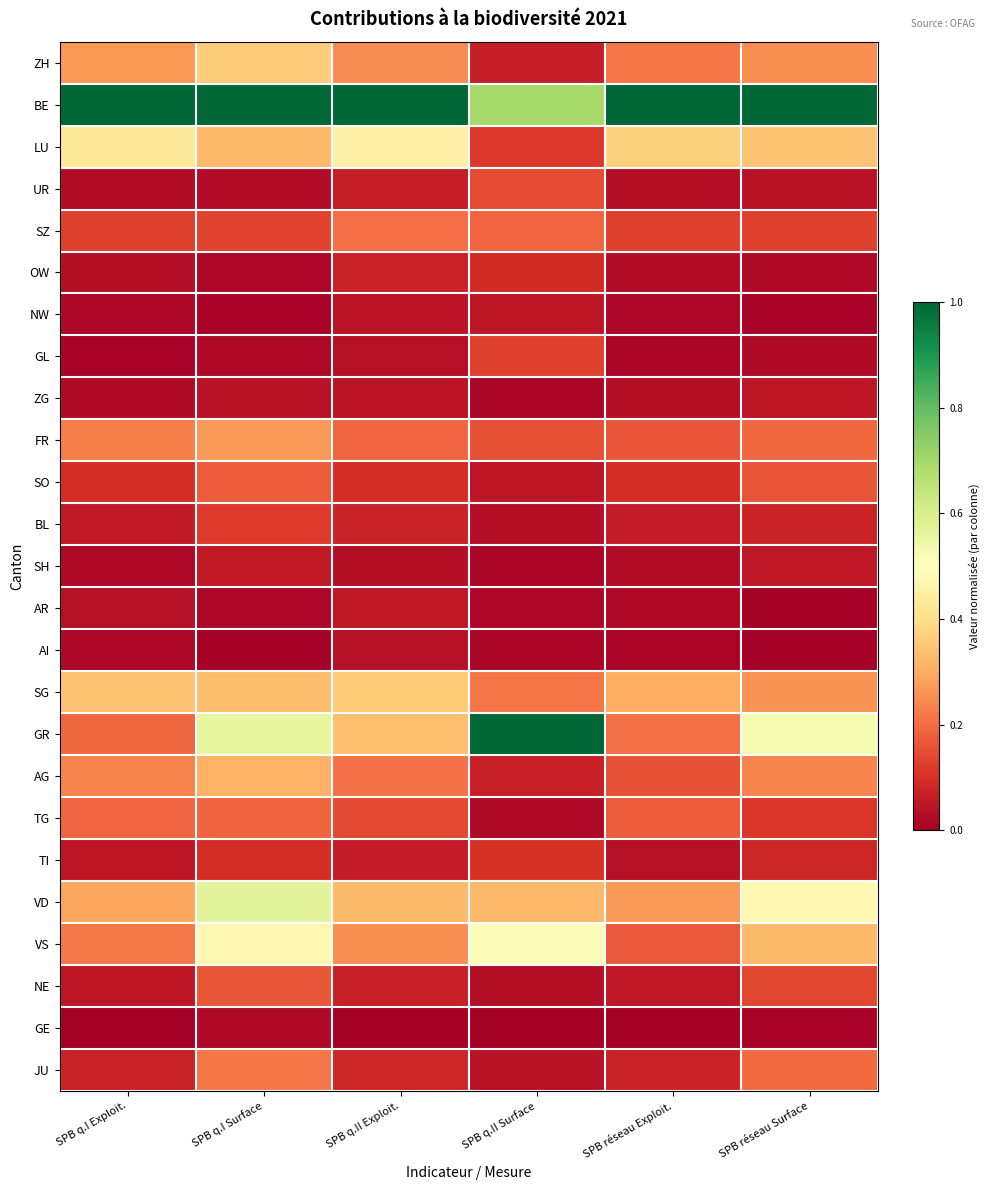

Reading left to right, what are all the values shown in this chart?

ZH: SPB q.I Exploit.=0.3	SPB q.I Surface=0.4	SPB q.II Exploit.=0.2	SPB q.II Surface=0.1	SPB réseau Exploit.=0.2	SPB réseau Surface=0.3
BE: SPB q.I Exploit.=1.0	SPB q.I Surface=1.0	SPB q.II Exploit.=1.0	SPB q.II Surface=0.7	SPB réseau Exploit.=1.0	SPB réseau Surface=1.0
LU: SPB q.I Exploit.=0.4	SPB q.I Surface=0.3	SPB q.II Exploit.=0.5	SPB q.II Surface=0.1	SPB réseau Exploit.=0.4	SPB réseau Surface=0.3
UR: SPB q.I Exploit.=0.0	SPB q.I Surface=0.0	SPB q.II Exploit.=0.1	SPB q.II Surface=0.1	SPB réseau Exploit.=0.0	SPB réseau Surface=0.0
SZ: SPB q.I Exploit.=0.1	SPB q.I Surface=0.1	SPB q.II Exploit.=0.2	SPB q.II Surface=0.2	SPB réseau Exploit.=0.1	SPB réseau Surface=0.1
OW: SPB q.I Exploit.=0.0	SPB q.I Surface=0.0	SPB q.II Exploit.=0.1	SPB q.II Surface=0.1	SPB réseau Exploit.=0.0	SPB réseau Surface=0.0
NW: SPB q.I Exploit.=0.0	SPB q.I Surface=0.0	SPB q.II Exploit.=0.0	SPB q.II Surface=0.0	SPB réseau Exploit.=0.0	SPB réseau Surface=0.0
GL: SPB q.I Exploit.=0.0	SPB q.I Surface=0.0	SPB q.II Exploit.=0.0	SPB q.II Surface=0.1	SPB réseau Exploit.=0.0	SPB réseau Surface=0.0
ZG: SPB q.I Exploit.=0.0	SPB q.I Surface=0.0	SPB q.II Exploit.=0.0	SPB q.II Surface=0.0	SPB réseau Exploit.=0.0	SPB réseau Surface=0.0
FR: SPB q.I Exploit.=0.2	SPB q.I Surface=0.3	SPB q.II Exploit.=0.2	SPB q.II Surface=0.2	SPB réseau Exploit.=0.2	SPB réseau Surface=0.2
SO: SPB q.I Exploit.=0.1	SPB q.I Surface=0.2	SPB q.II Exploit.=0.1	SPB q.II Surface=0.0	SPB réseau Exploit.=0.1	SPB réseau Surface=0.2
BL: SPB q.I Exploit.=0.1	SPB q.I Surface=0.1	SPB q.II Exploit.=0.1	SPB q.II Surface=0.0	SPB réseau Exploit.=0.1	SPB réseau Surface=0.1
SH: SPB q.I Exploit.=0.0	SPB q.I Surface=0.1	SPB q.II Exploit.=0.0	SPB q.II Surface=0.0	SPB réseau Exploit.=0.0	SPB réseau Surface=0.1
AR: SPB q.I Exploit.=0.0	SPB q.I Surface=0.0	SPB q.II Exploit.=0.1	SPB q.II Surface=0.0	SPB réseau Exploit.=0.0	SPB réseau Surface=0.0
AI: SPB q.I Exploit.=0.0	SPB q.I Surface=0.0	SPB q.II Exploit.=0.0	SPB q.II Surface=0.0	SPB réseau Exploit.=0.0	SPB réseau Surface=0.0
SG: SPB q.I Exploit.=0.3	SPB q.I Surface=0.3	SPB q.II Exploit.=0.4	SPB q.II Surface=0.2	SPB réseau Exploit.=0.3	SPB réseau Surface=0.3
GR: SPB q.I Exploit.=0.2	SPB q.I Surface=0.6	SPB q.II Exploit.=0.3	SPB q.II Surface=1.0	SPB réseau Exploit.=0.2	SPB réseau Surface=0.5
AG: SPB q.I Exploit.=0.2	SPB q.I Surface=0.3	SPB q.II Exploit.=0.2	SPB q.II Surface=0.1	SPB réseau Exploit.=0.2	SPB réseau Surface=0.2
TG: SPB q.I Exploit.=0.2	SPB q.I Surface=0.2	SPB q.II Exploit.=0.1	SPB q.II Surface=0.0	SPB réseau Exploit.=0.2	SPB réseau Surface=0.1
TI: SPB q.I Exploit.=0.0	SPB q.I Surface=0.1	SPB q.II Exploit.=0.1	SPB q.II Surface=0.1	SPB réseau Exploit.=0.0	SPB réseau Surface=0.1
VD: SPB q.I Exploit.=0.3	SPB q.I Surface=0.6	SPB q.II Exploit.=0.3	SPB q.II Surface=0.3	SPB réseau Exploit.=0.3	SPB réseau Surface=0.5
VS: SPB q.I Exploit.=0.2	SPB q.I Surface=0.5	SPB q.II Exploit.=0.3	SPB q.II Surface=0.5	SPB réseau Exploit.=0.2	SPB réseau Surface=0.3
NE: SPB q.I Exploit.=0.0	SPB q.I Surface=0.2	SPB q.II Exploit.=0.1	SPB q.II Surface=0.0	SPB réseau Exploit.=0.1	SPB réseau Surface=0.1
GE: SPB q.I Exploit.=0.0	SPB q.I Surface=0.0	SPB q.II Exploit.=0.0	SPB q.II Surface=0.0	SPB réseau Exploit.=0.0	SPB réseau Surface=0.0
JU: SPB q.I Exploit.=0.1	SPB q.I Surface=0.2	SPB q.II Exploit.=0.1	SPB q.II Surface=0.0	SPB réseau Exploit.=0.1	SPB réseau Surface=0.2